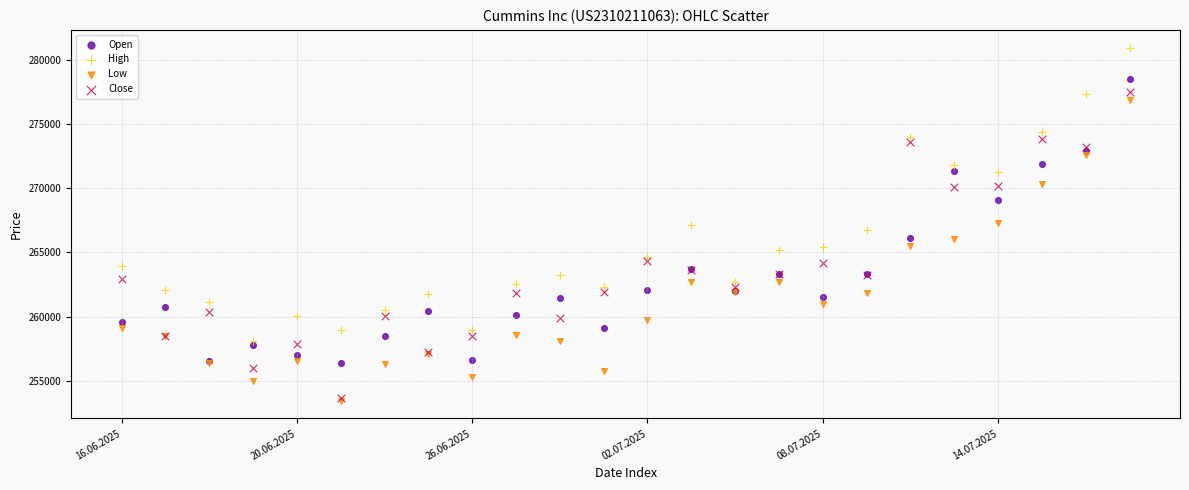

What are all the series names shown in the legend?

Open, High, Low, Close